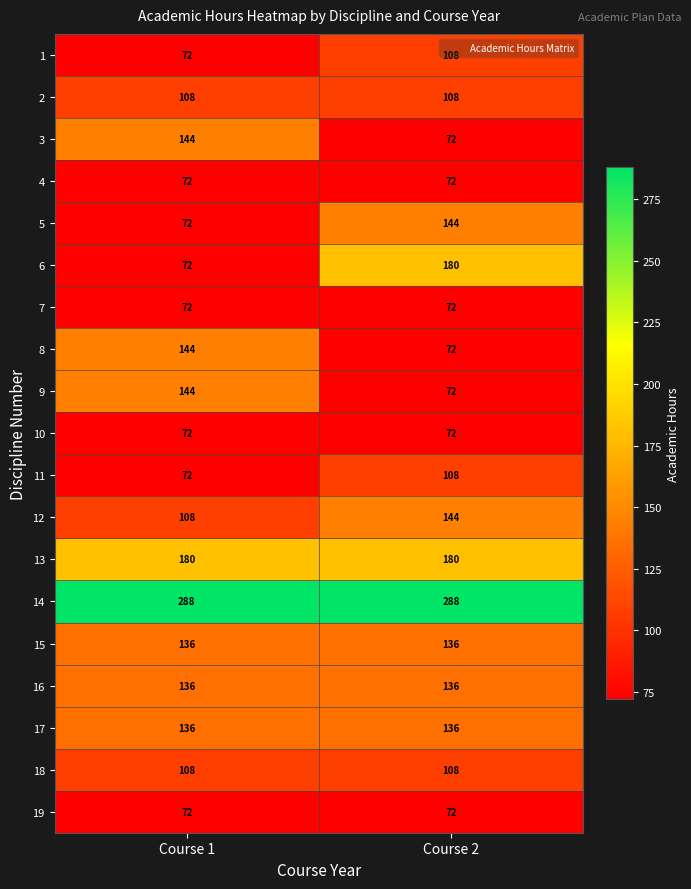

What is the difference between the highest and lowest values at Course 2?

216